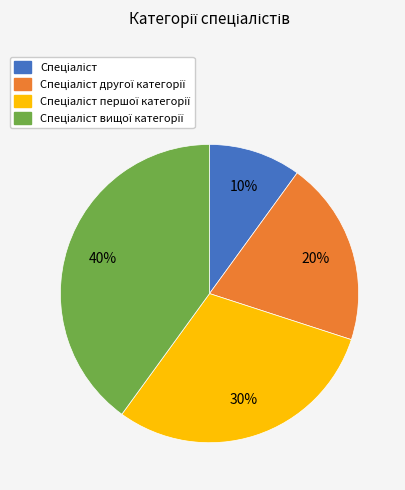

To the nearest percent, what is the difference between the largest and smallest slice percentages?

30%